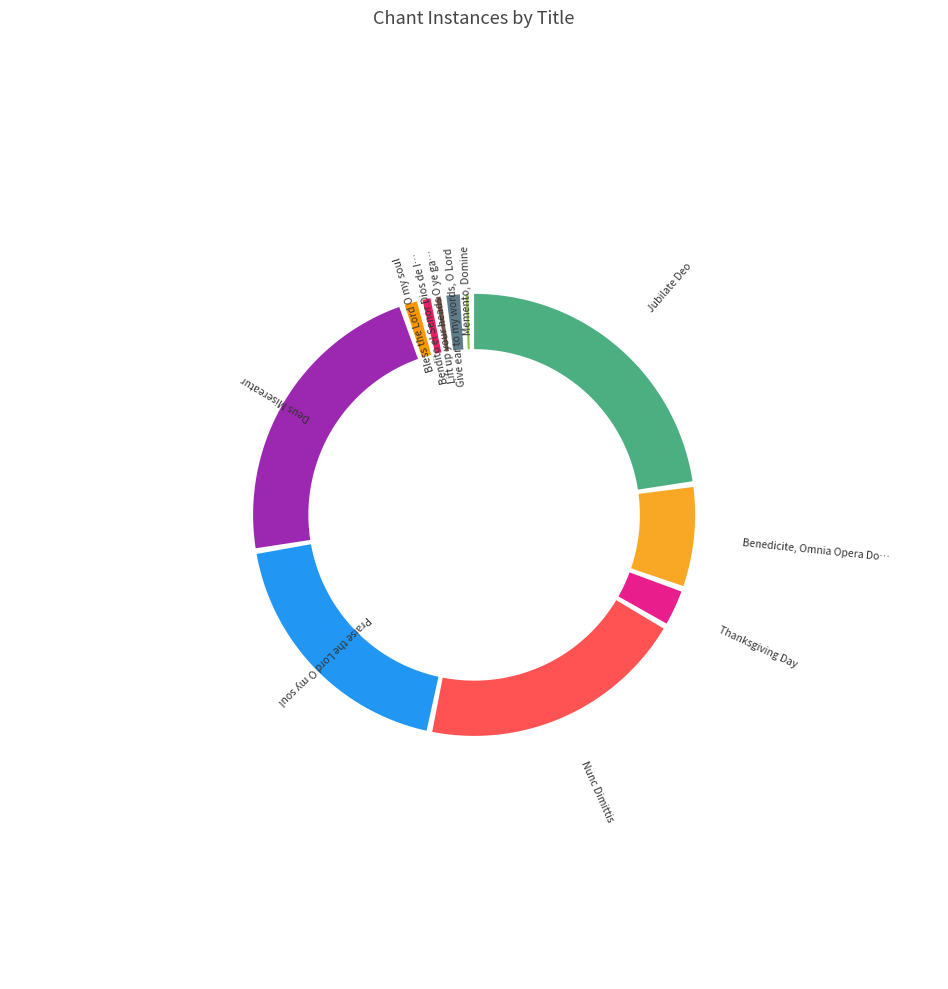

To the nearest percent, what is the average slice percentage?

9%